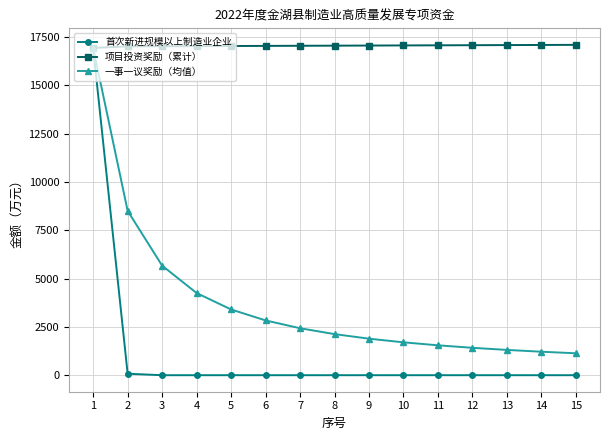

The value of 项目投资奖励（累计） at 3 is 17023.3. True or false?

True